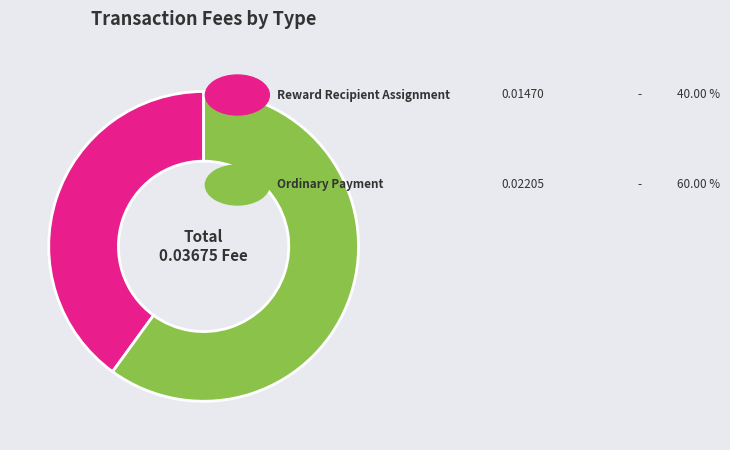

Does any single category account for the majority?

Yes